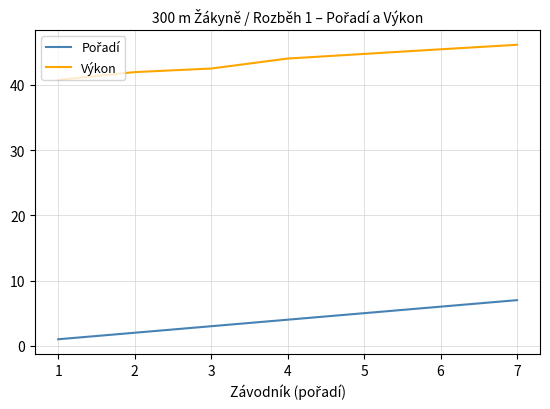

What is the difference between the second highest and minimum values in the Výkon series?

4.7